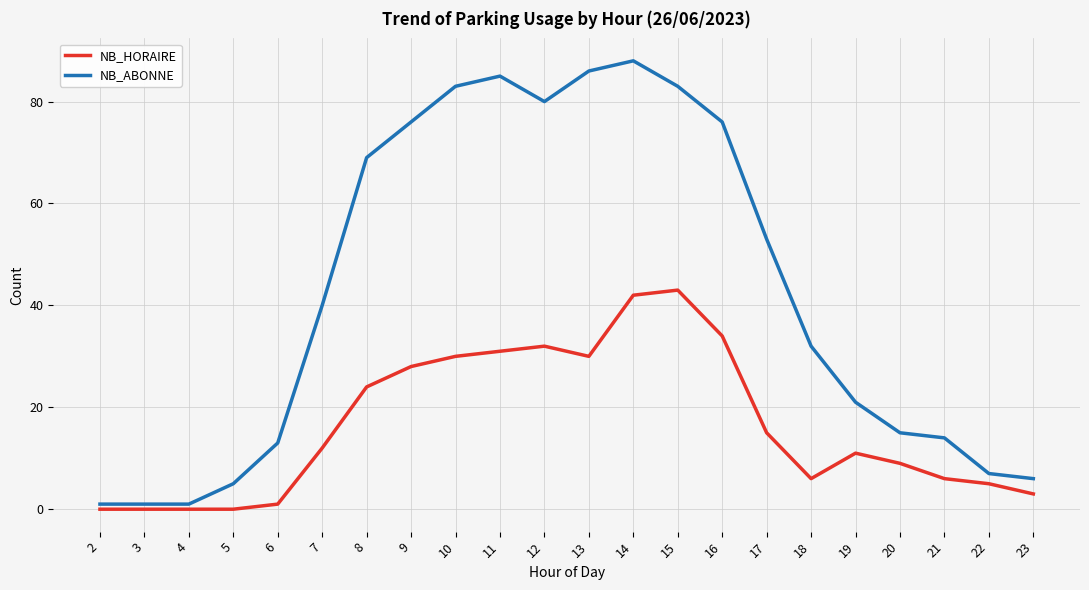

Between 10 and 23, which series saw the biggest shift?

NB_ABONNE